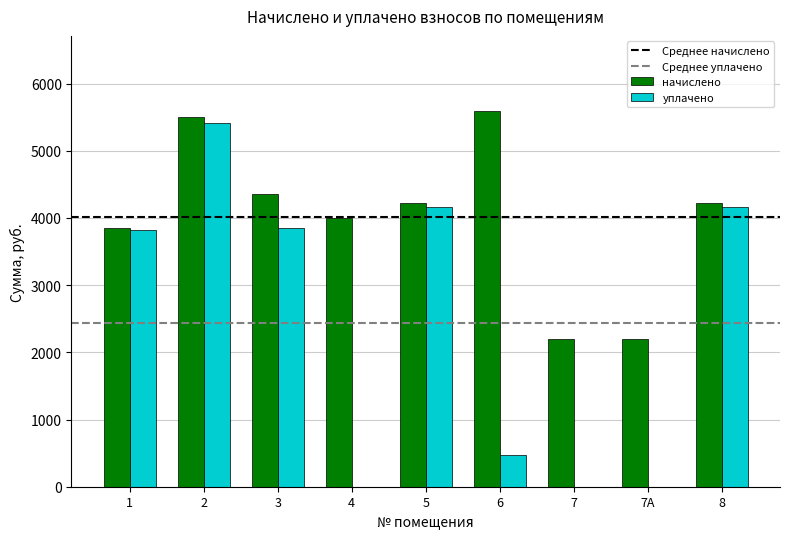

What is the maximum value for начислено?

5590.8